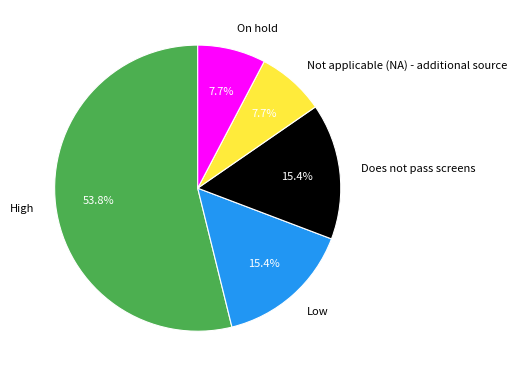

To the nearest percent, what is the average slice percentage?

20%